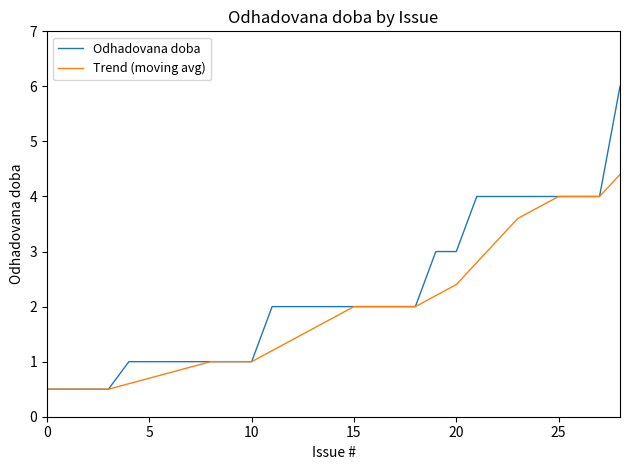

Which series has the widest spread of values?

Odhadovana doba